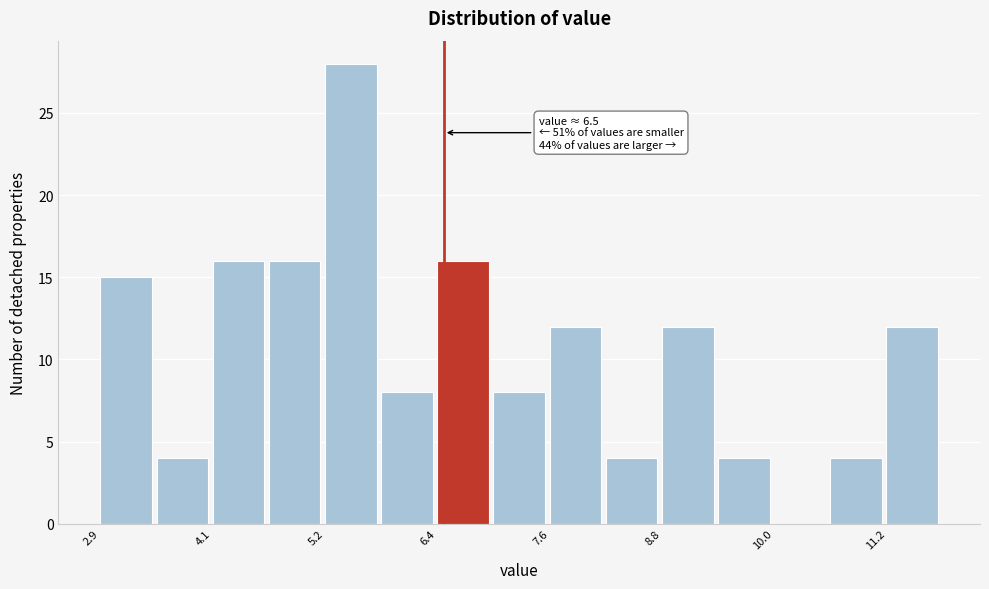

Read against the x-axis, roughly where is the centre of the tallest bar?

5.6